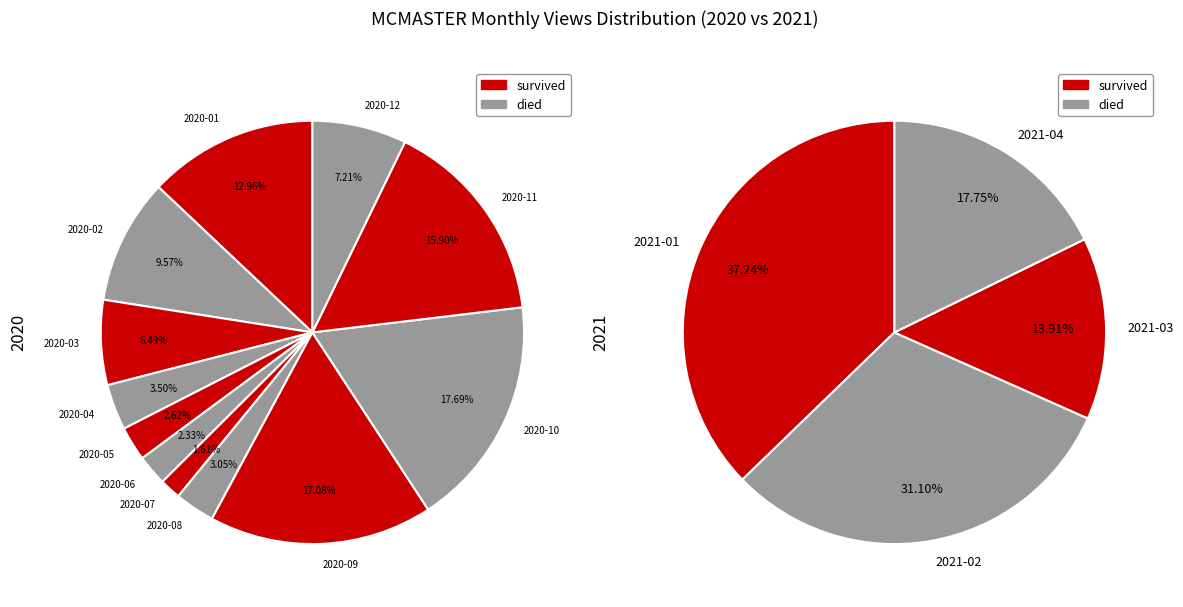

Does 2020-10 represent more than half of the total?

No